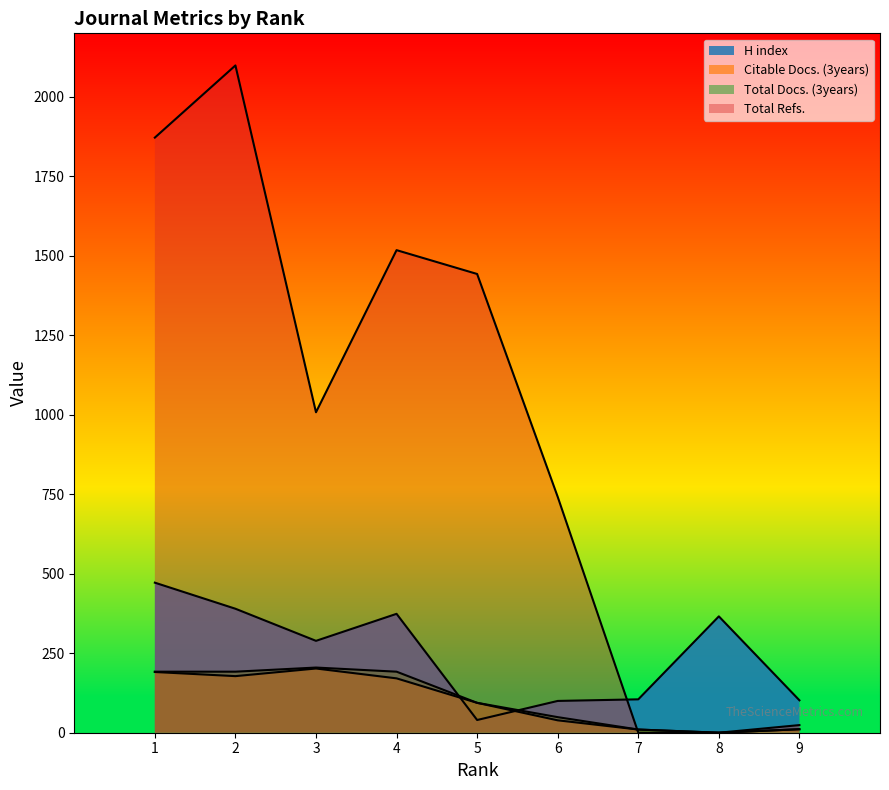

At how many categories does at least one series exceed 1108?

4